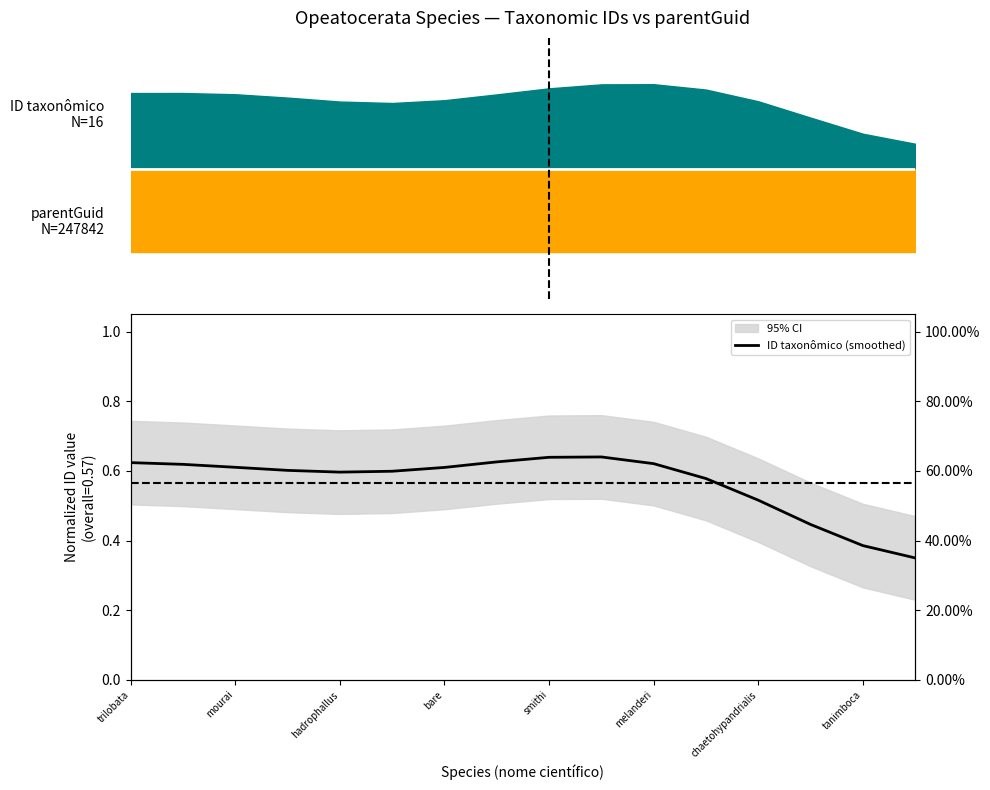

Which has a higher value, melanderi or bare?

melanderi